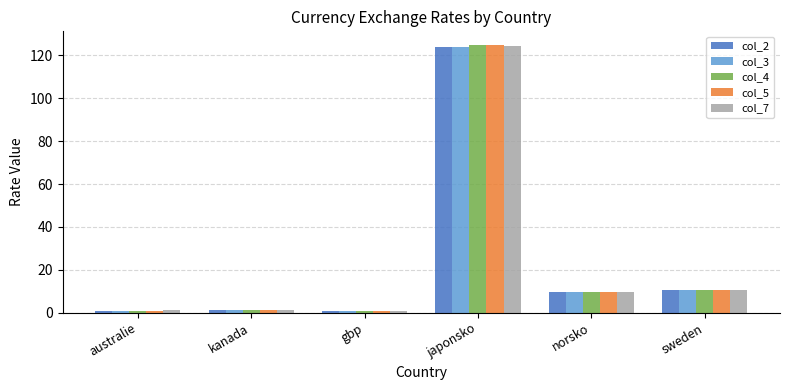

Count the number of data series in this chart.

5